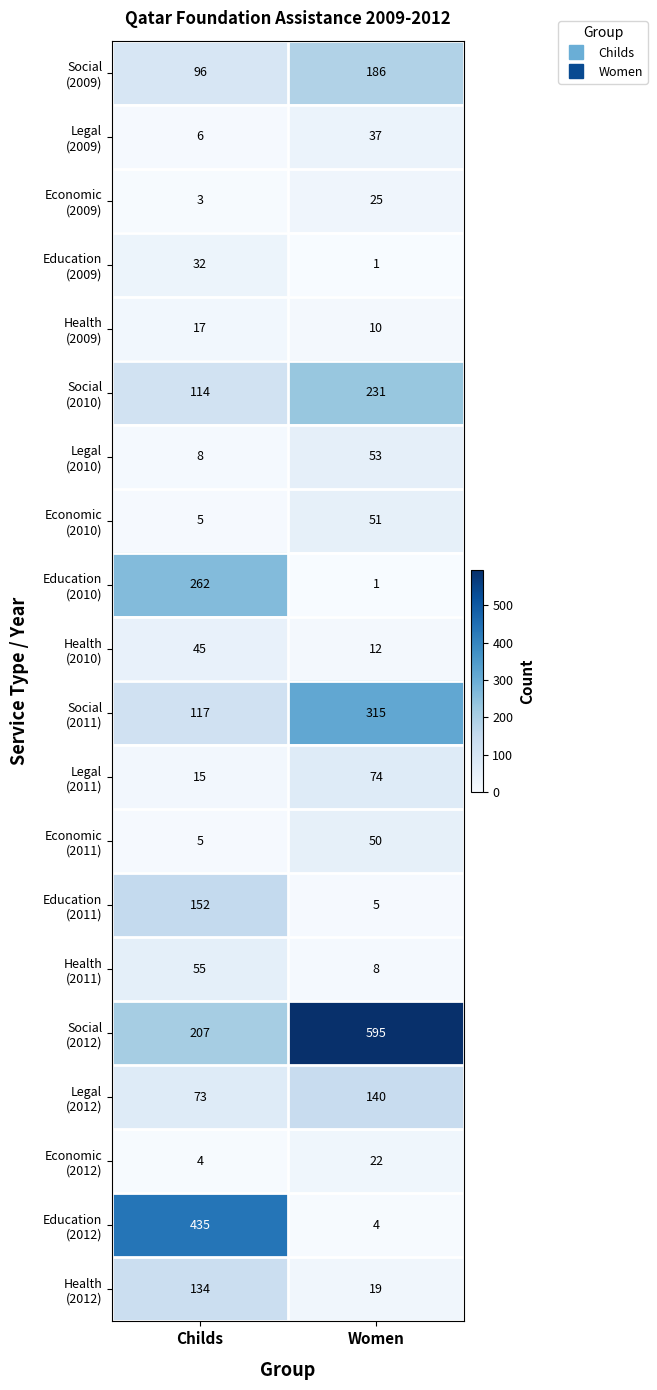

What is the total value across all series at Women?

1839